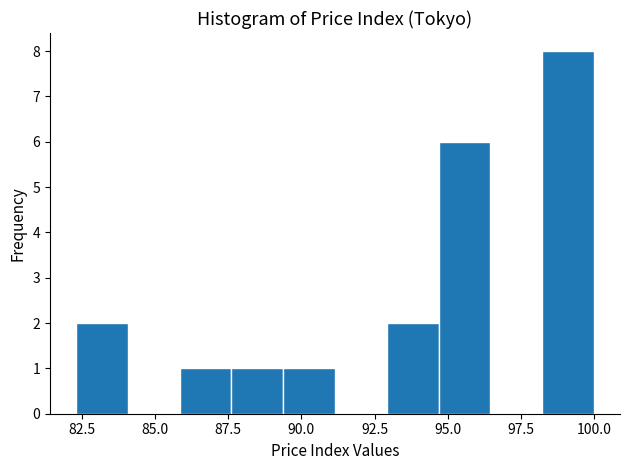

Around what value on the x-axis is the tallest bar? Give the approximate position of its centre, as read against the axis.

99.0